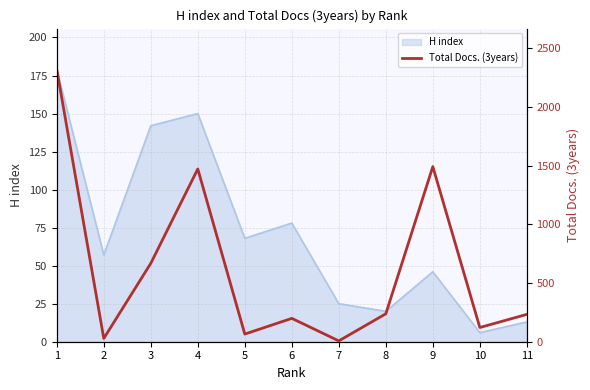

The H index series shows 29 at 8. True or false?

False